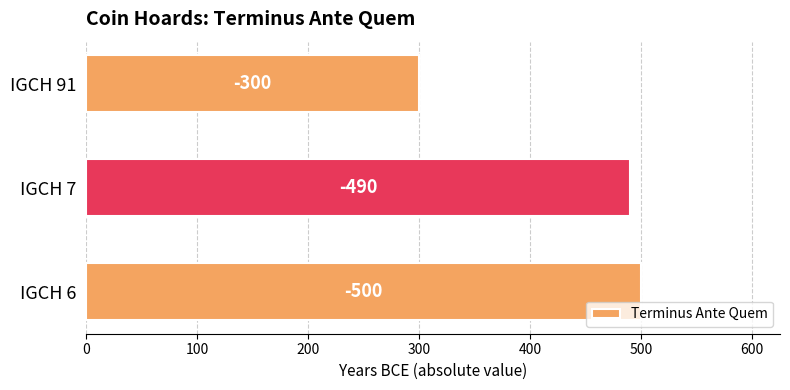

How many bars are there in total?

3